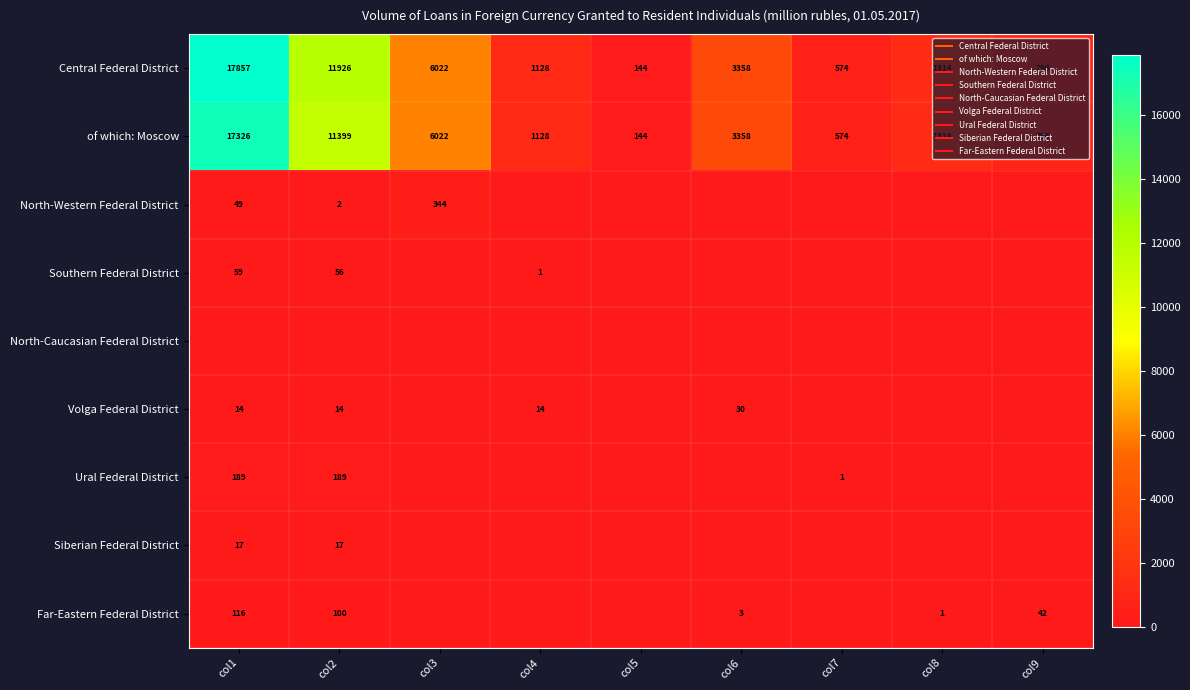

Between col2 and col3, which series saw the biggest shift?

Central Federal District